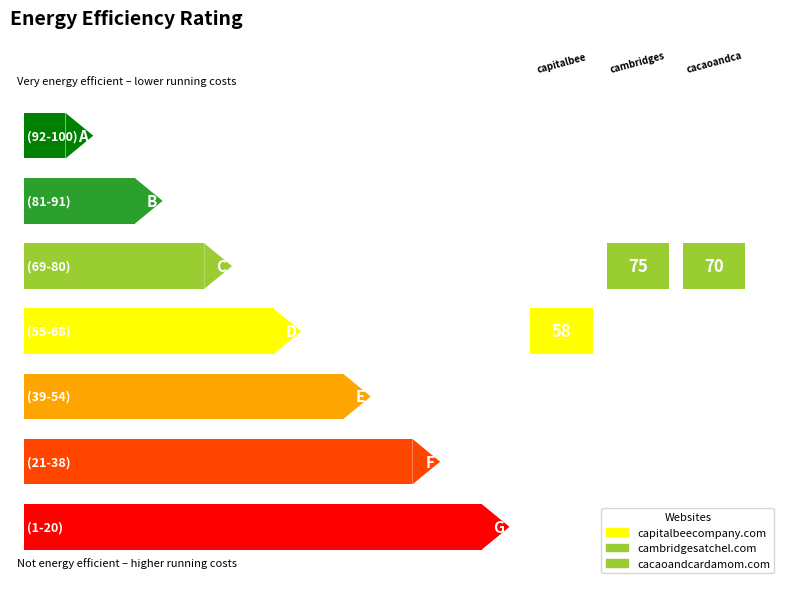

List the labels in order of value, largest first.

cambridgesatchel.com, cacaoandcardamom.com, capitalbeecompany.com